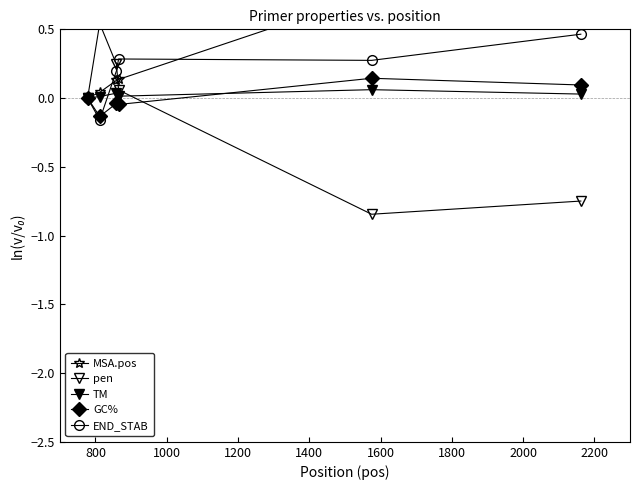

How many data points in GC% are less than 0?

3